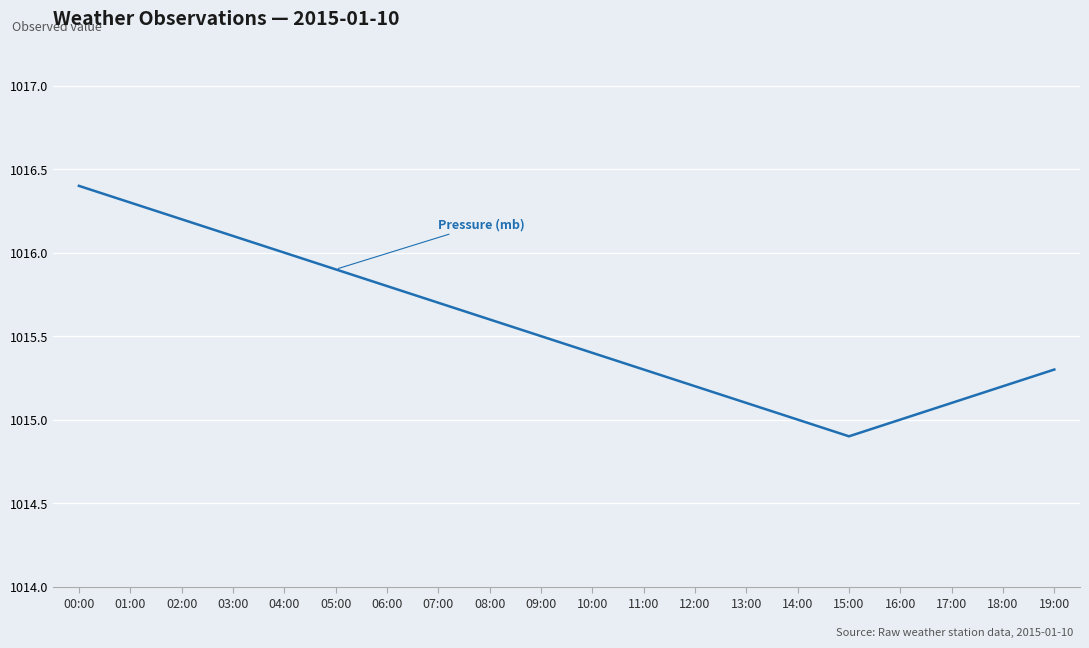

At how many categories does at least one series exceed 459?

20